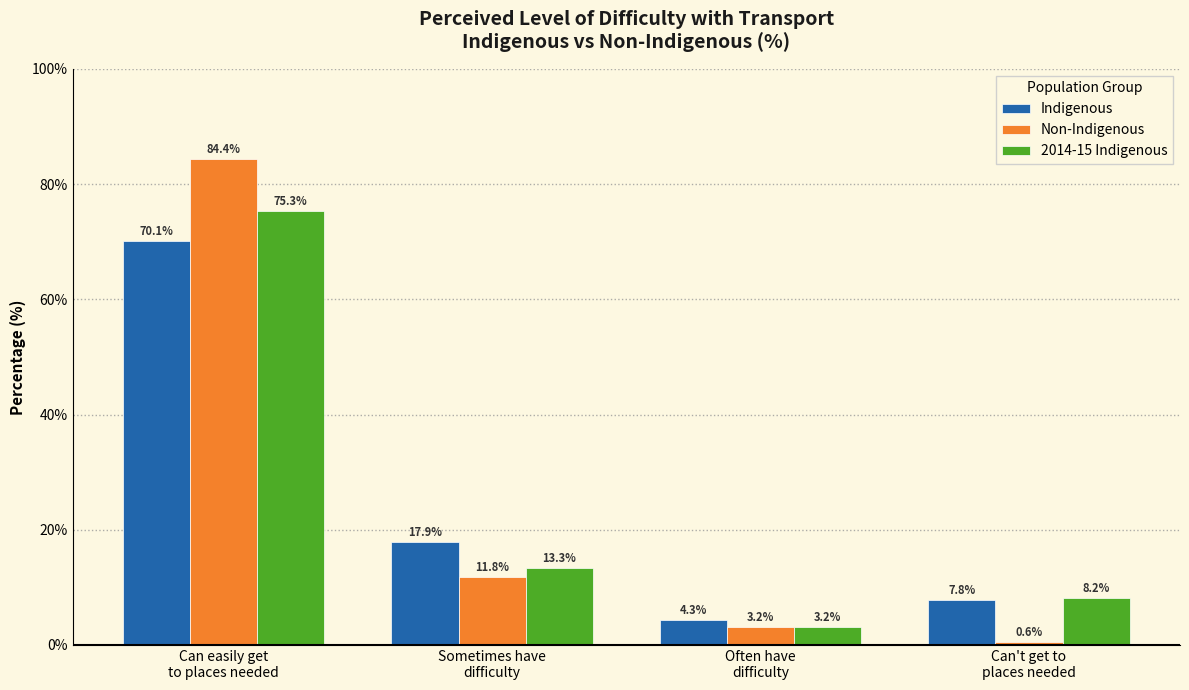

Reading left to right, what are all the values shown in this chart?

Indigenous: 70.1	17.9	4.3	7.8
Non-Indigenous: 84.4	11.8	3.2	0.6
2014-15 Indigenous: 75.3	13.3	3.2	8.2